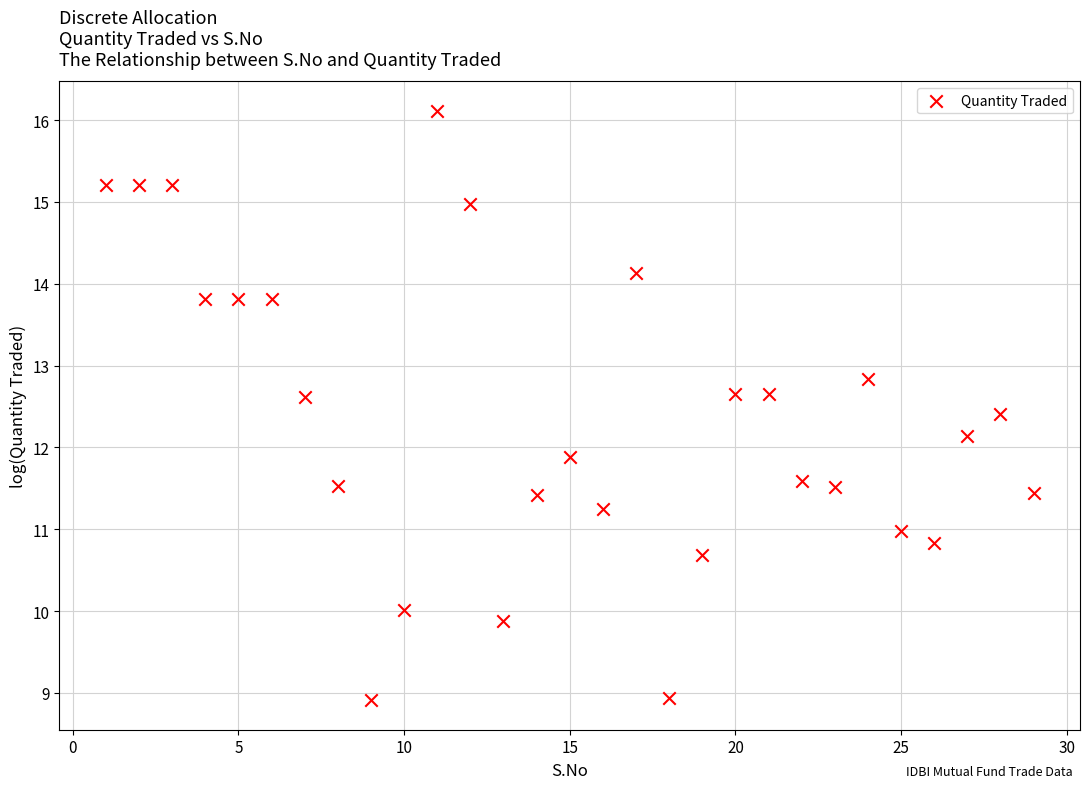

What is the range of Y values (max minus min)?

7.2